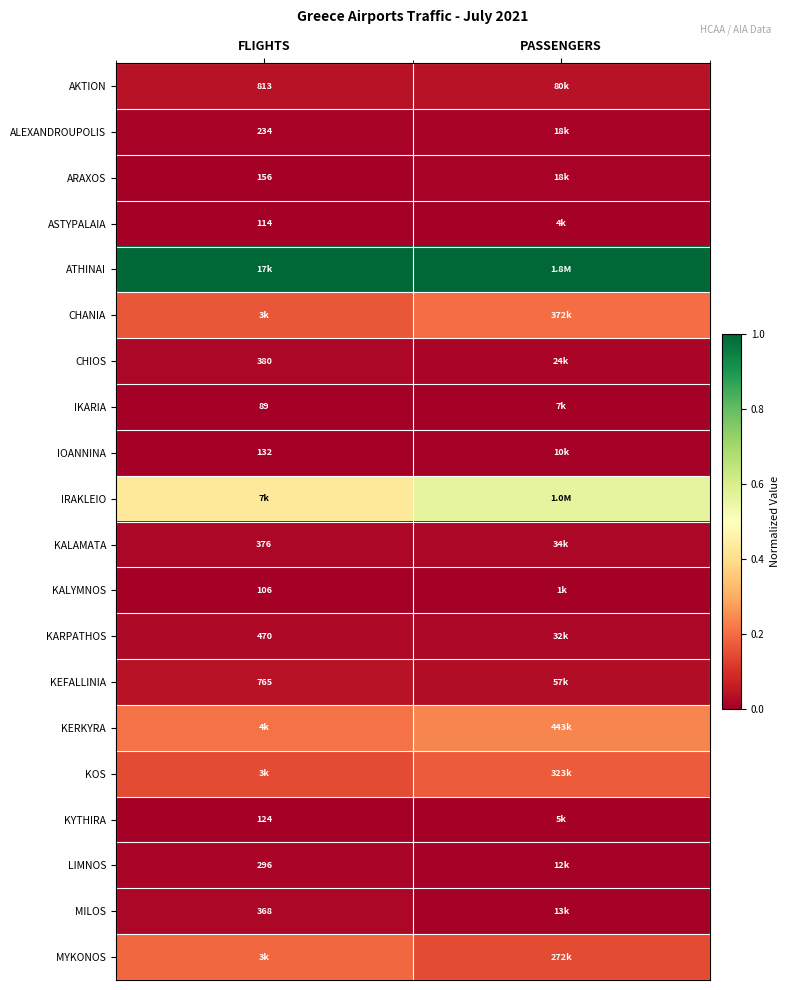

Is the value of IOANNINA at FLIGHTS greater than the value of CHIOS at FLIGHTS?

No